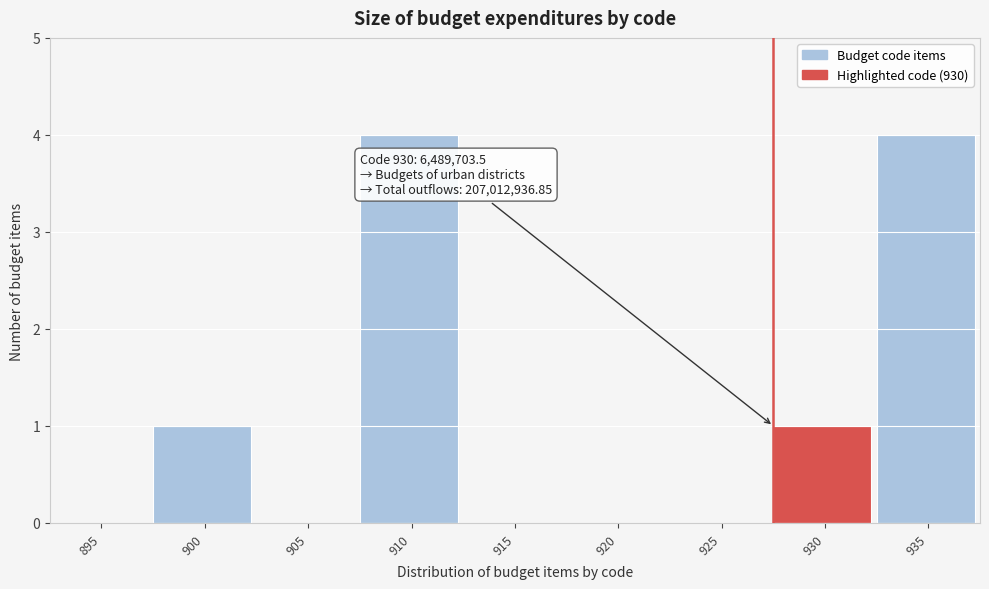

Reading left to right, what are all the values shown in this chart?

895=0	900=1	905=0	910=4	915=0	920=0	925=0	930=1	935=4